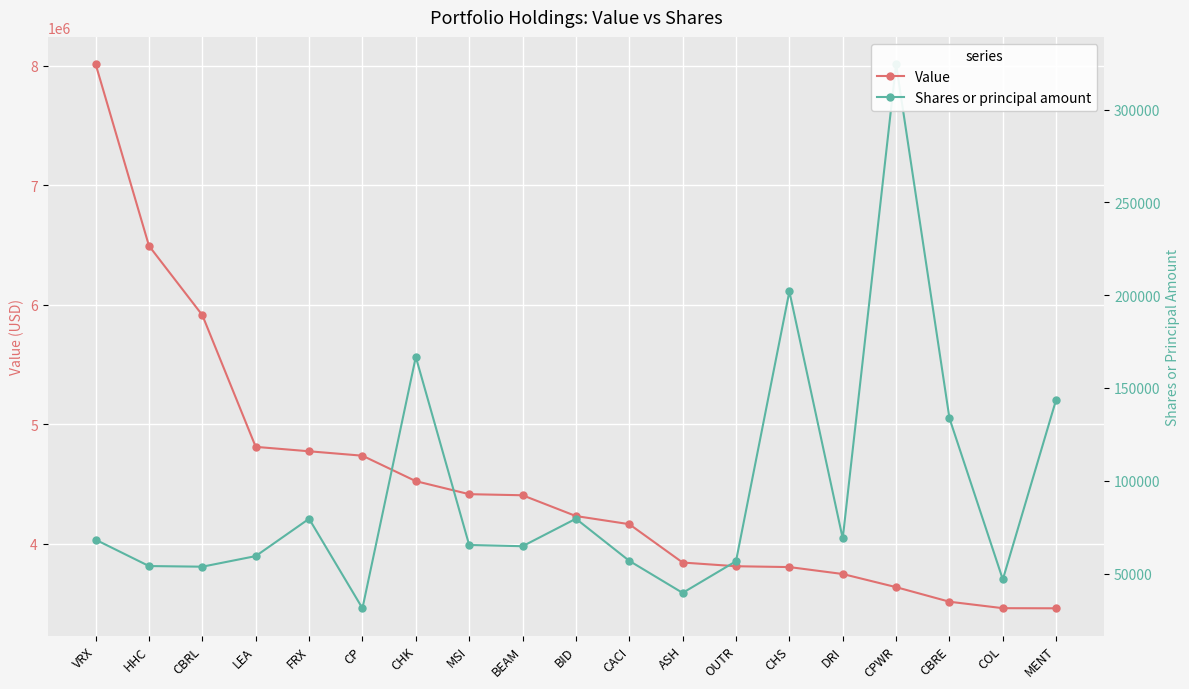

List the series in order of their peak value, lowest first.

Shares or principal amount, Value